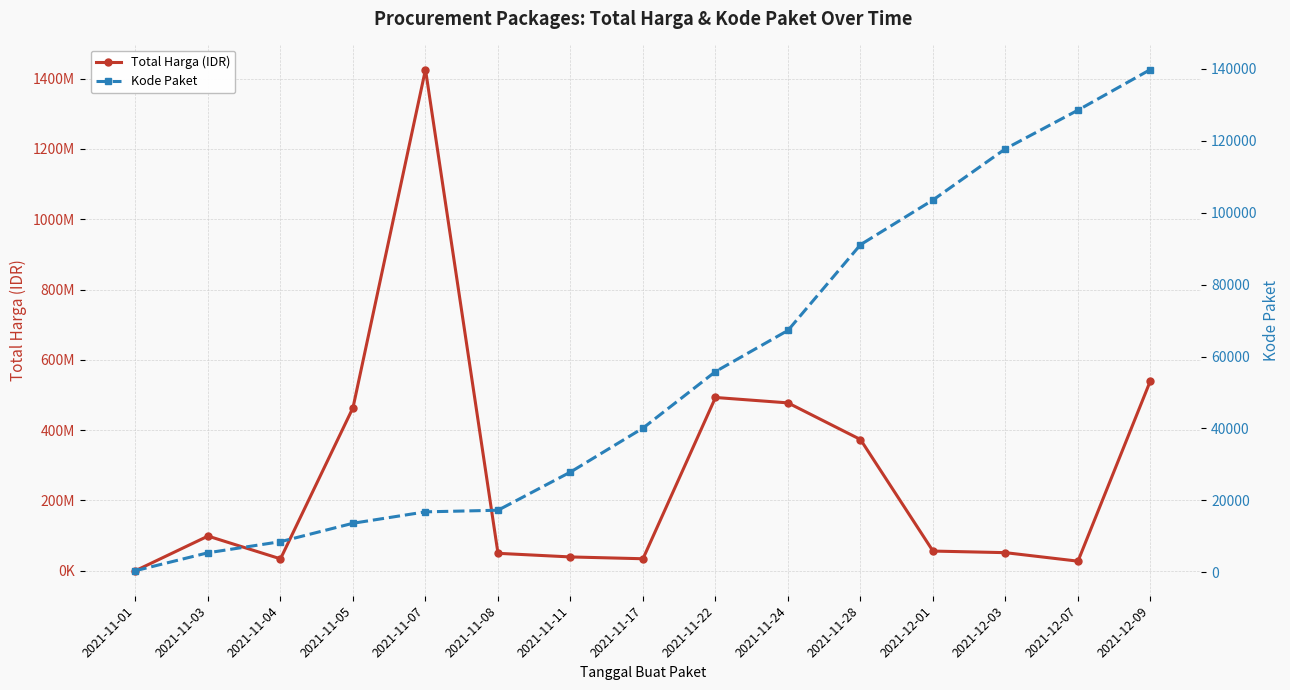

Reading left to right, extract all data points from this chart.

Total Harga (IDR): 2021-11-01=333600	2021-11-03=98772570	2021-11-04=34000000	2021-11-05=464002100	2021-11-07=1425867900	2021-11-08=49730040	2021-11-11=39440000	2021-11-17=34292000	2021-11-22=493000000	2021-11-24=477600000	2021-11-28=373404000	2021-12-01=56152800	2021-12-03=51601000	2021-12-07=27412000	2021-12-09=541071000
Kode Paket: 2021-11-01=464	2021-11-03=5449	2021-11-04=8530	2021-11-05=13652	2021-11-07=16823	2021-11-08=17272	2021-11-11=27891	2021-11-17=40112	2021-11-22=55826	2021-11-24=67279	2021-11-28=91101	2021-12-01=103541	2021-12-03=117783	2021-12-07=128516	2021-12-09=139817